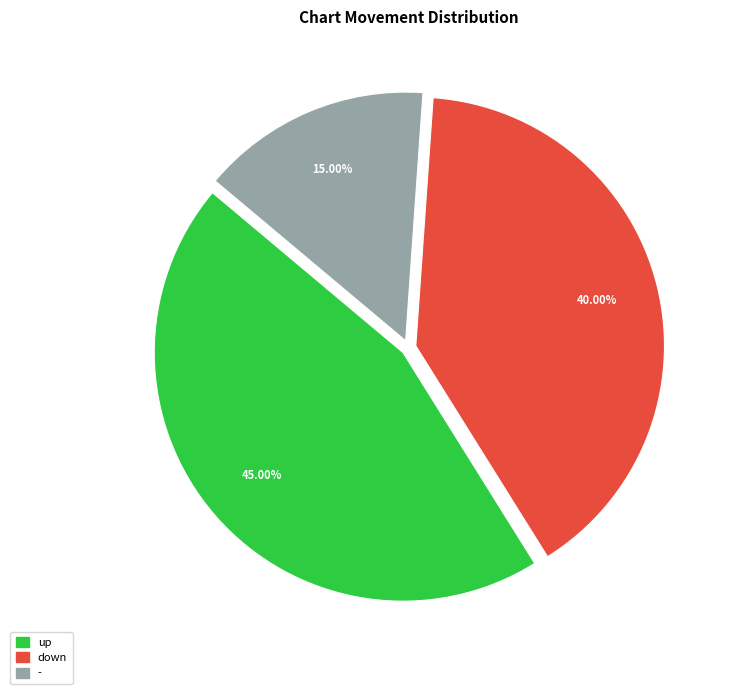

Count the number of slices in the pie.

3